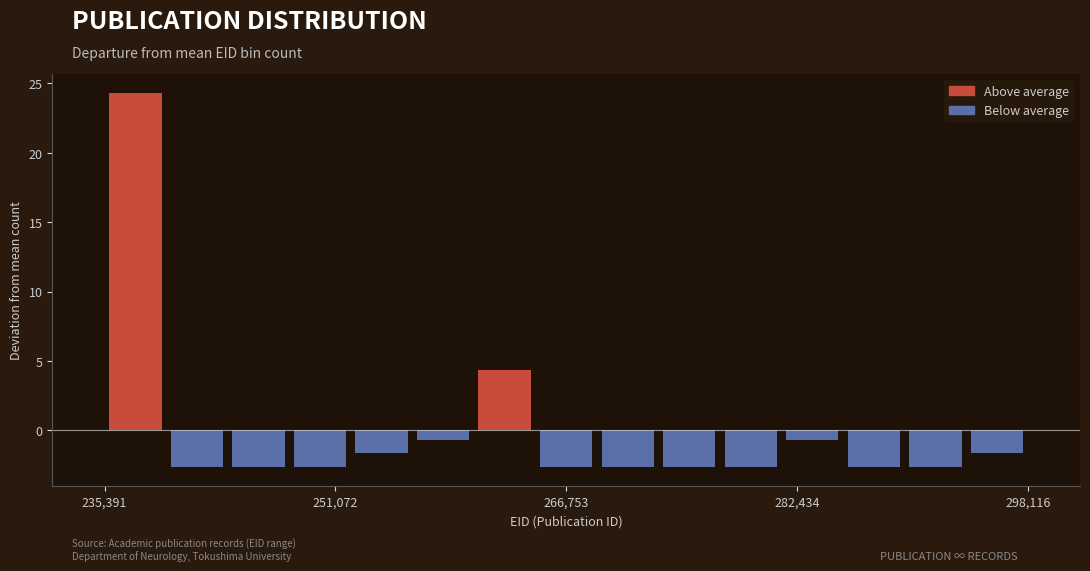

Read against the x-axis, roughly where is the centre of the tallest bar?

238000